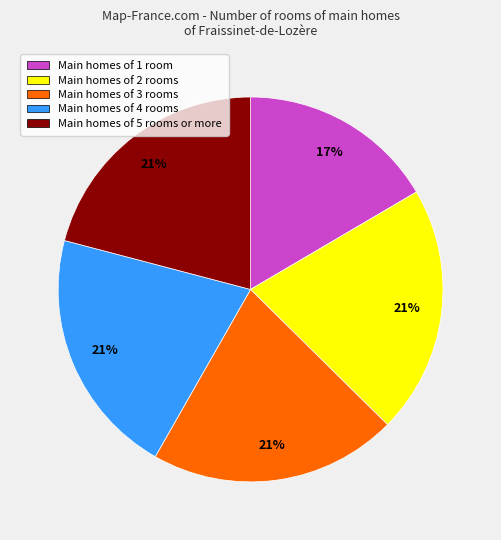

Does any single category account for the majority?

No